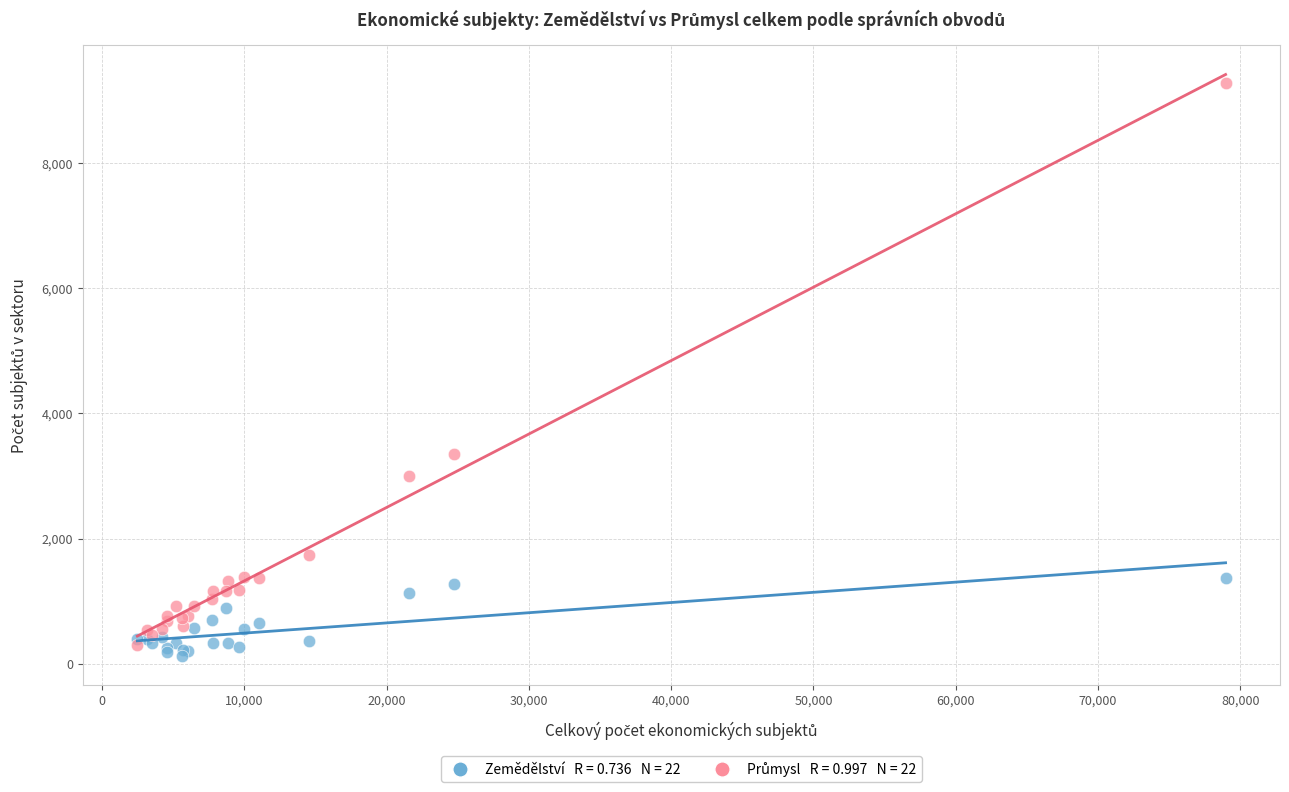

Across all series, what Y value is closest to 4700?

3355